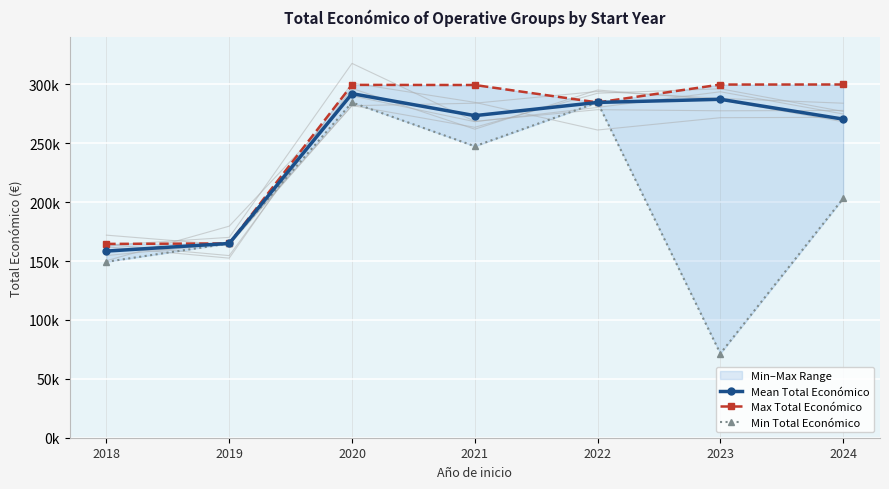

Reading left to right, transcribe all the data shown in this chart.

Mean Total Económico: 2018=158499	2019=164995	2020=292213	2021=273550	2022=284756	2023=287426	2024=270574
Max Total Económico: 2018=164600	2019=164995	2020=299670	2021=299565	2022=284756	2023=299938	2024=299997
Min Total Económico: 2018=149419	2019=164995	2020=284756	2021=247535	2022=284756	2023=71512	2024=203227